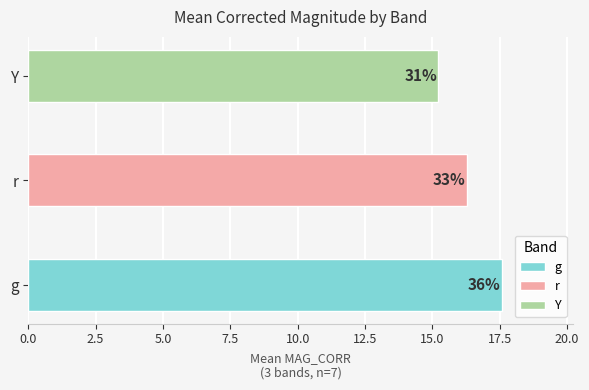

Are the bars horizontal?

Yes